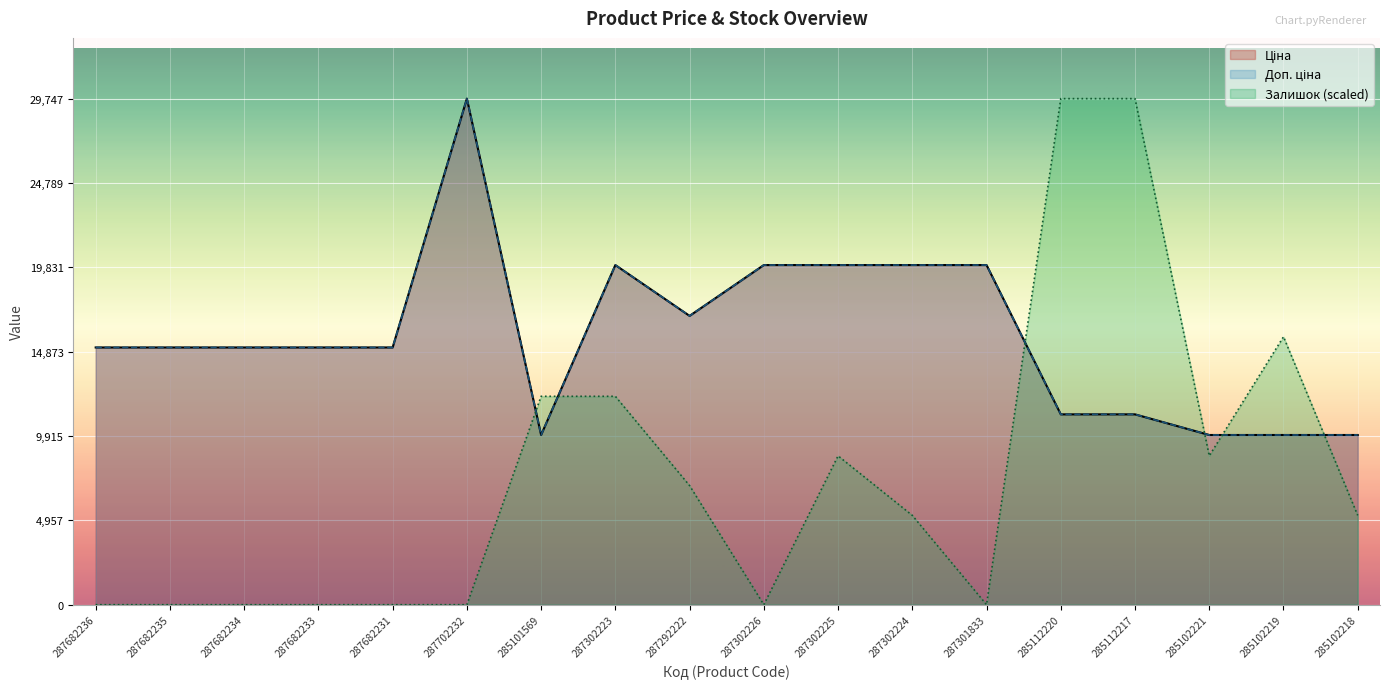

True or false: Залишок has a value of 12248.9 at 285101569.

True